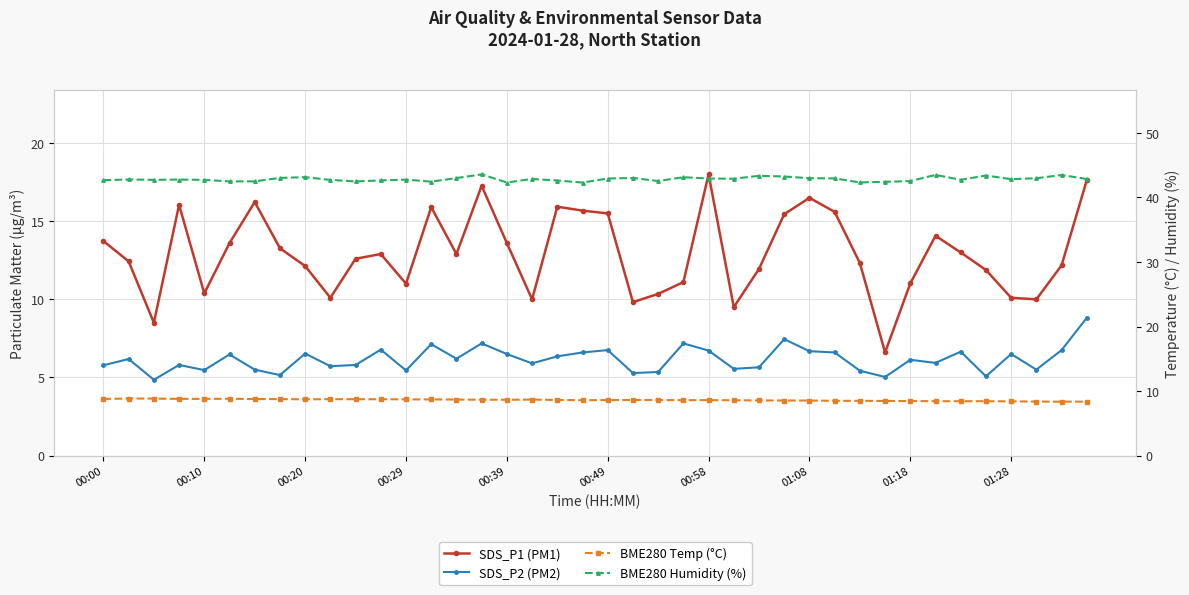

Does the chart display data point markers on the line(s)?

Yes